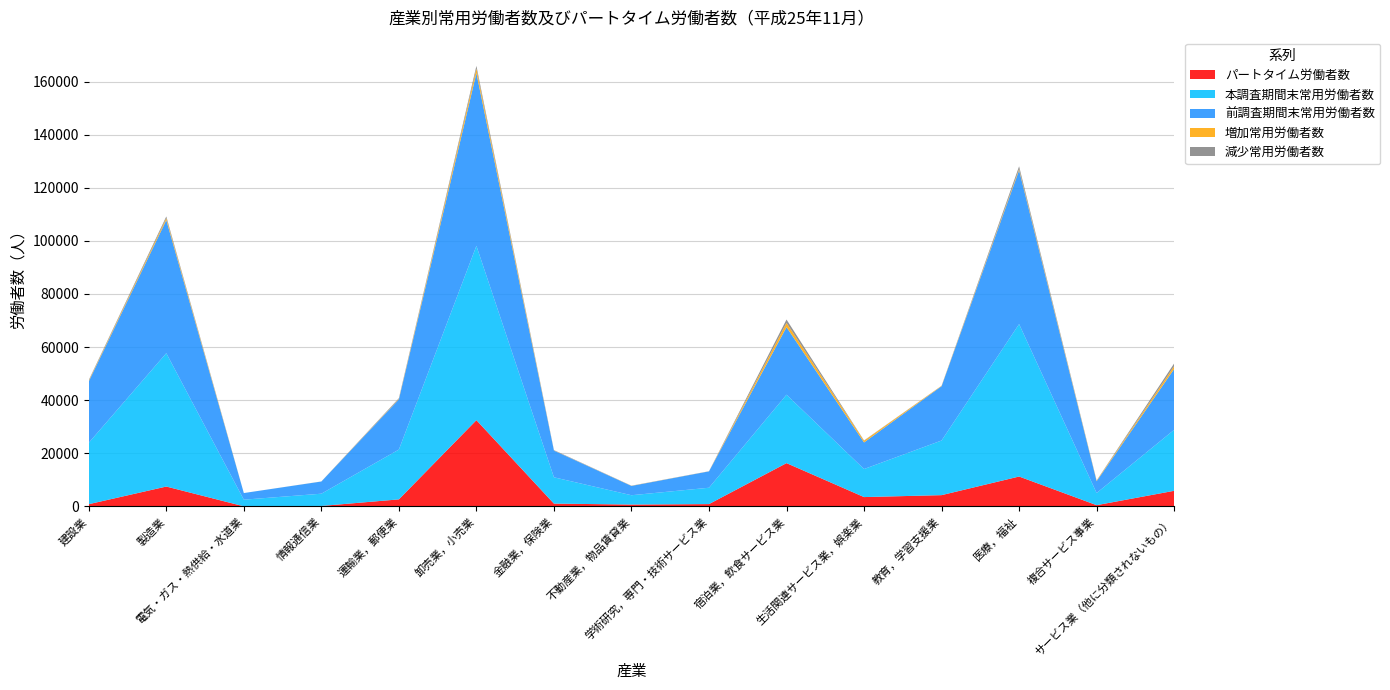

Reading left to right, list all the values displayed in this chart.

パートタイム労働者数: 建設業=867	製造業=7505	電気・ガス・熱供給・水道業=66	情報通信業=195	運輸業，郵便業=2672	卸売業，小売業=32496	金融業，保険業=1081	不動産業，物品賃貸業=727	学術研究，専門・技術サービス業=899	宿泊業，飲食サービス業=16320	生活関連サービス業，娯楽業=3541	教育，学習支援業=4269	医療，福祉=11278	複合サービス事業=495	サービス業（他に分類されないもの）=5902
本調査期間末常用労働者数: 建設業=23114	製造業=50210	電気・ガス・熱供給・水道業=2494	情報通信業=4616	運輸業，郵便業=18758	卸売業，小売業=65642	金融業，保険業=9906	不動産業，物品賃貸業=3508	学術研究，専門・技術サービス業=6158	宿泊業，飲食サービス業=25766	生活関連サービス業，娯楽業=10559	教育，学習支援業=20566	医療，福祉=57395	複合サービス事業=4575	サービス業（他に分類されないもの）=22965
前調査期間末常用労働者数: 建設業=23121	製造業=50099	電気・ガス・熱供給・水道業=2494	情報通信業=4593	運輸業，郵便業=18899	卸売業，小売業=65017	金融業，保険業=10049	不動産業，物品賃貸業=3506	学術研究，専門・技術サービス業=6165	宿泊業，飲食サービス業=25416	生活関連サービス業，娯楽業=10016	教育，学習支援業=20459	医療，福祉=57923	複合サービス事業=4459	サービス業（他に分類されないもの）=22908
増加常用労働者数: 建設業=255	製造業=747	電気・ガス・熱供給・水道業=0	情報通信業=23	運輸業，郵便業=147	卸売業，小売業=1679	金融業，保険業=23	不動産業，物品賃貸業=49	学術研究，専門・技術サービス業=23	宿泊業，飲食サービス業=1619	生活関連サービス業，娯楽業=647	教育，学習支援業=140	医療，福祉=477	複合サービス事業=191	サービス業（他に分類されないもの）=1070
減少常用労働者数: 建設業=262	製造業=636	電気・ガス・熱供給・水道業=0	情報通信業=0	運輸業，郵便業=288	卸売業，小売業=1054	金融業，保険業=166	不動産業，物品賃貸業=47	学術研究，専門・技術サービス業=30	宿泊業，飲食サービス業=1269	生活関連サービス業，娯楽業=104	教育，学習支援業=33	医療，福祉=1005	複合サービス事業=75	サービス業（他に分類されないもの）=1013